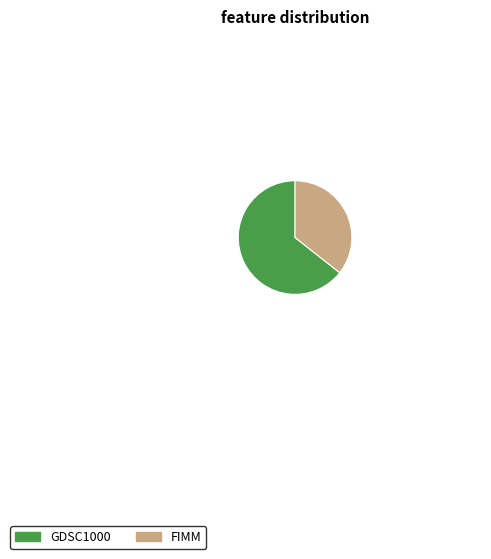

How many slices are in this pie chart?

2